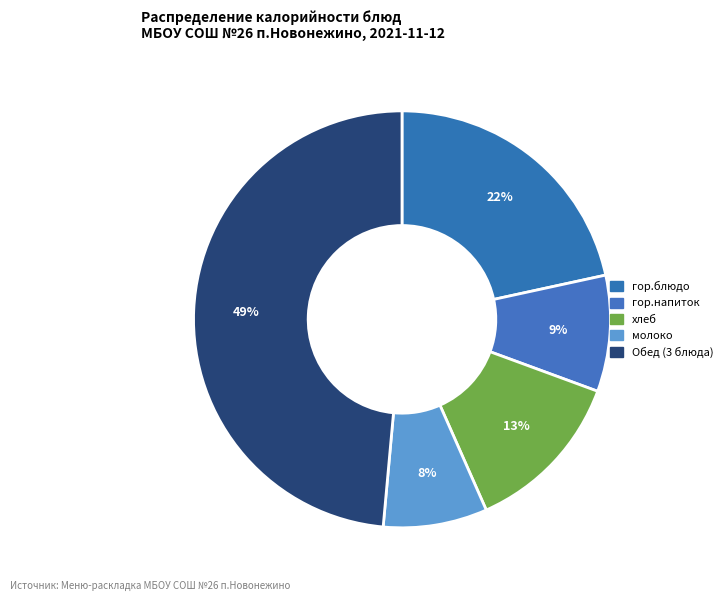

Count the number of slices in the pie.

5